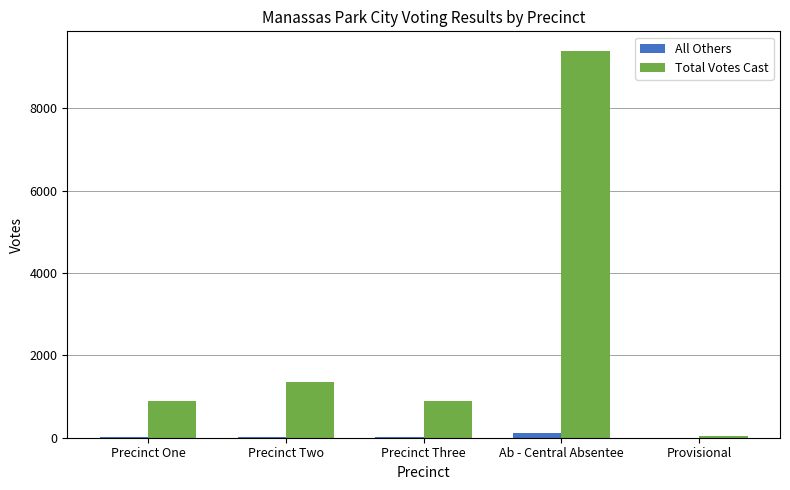

Which series has the largest total across all categories?

Total Votes Cast